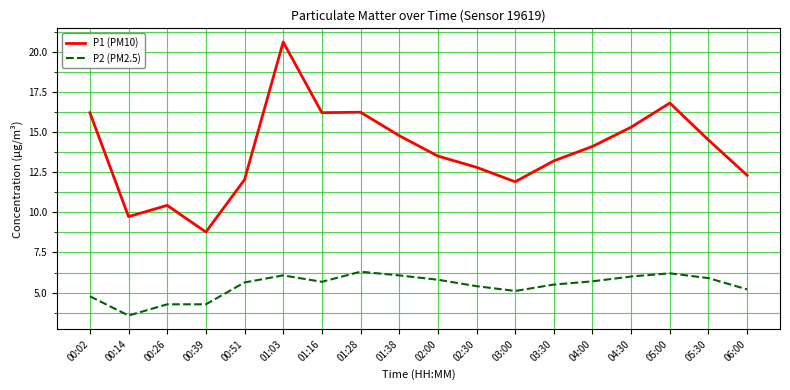

Is the value of P1 (PM10) at 01:28 greater than the value of P2 (PM2.5) at 03:00?

Yes